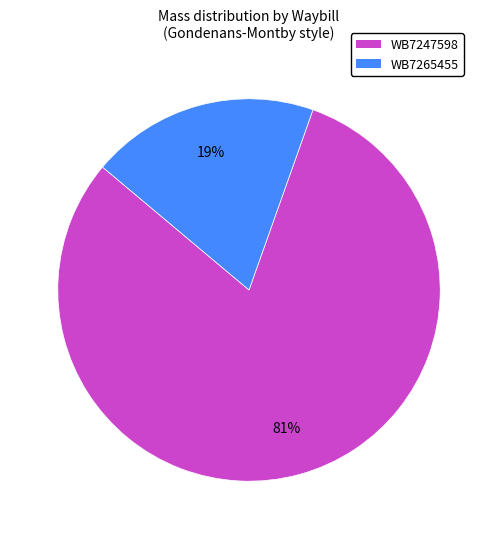

Which slice is the largest?

WB7247598